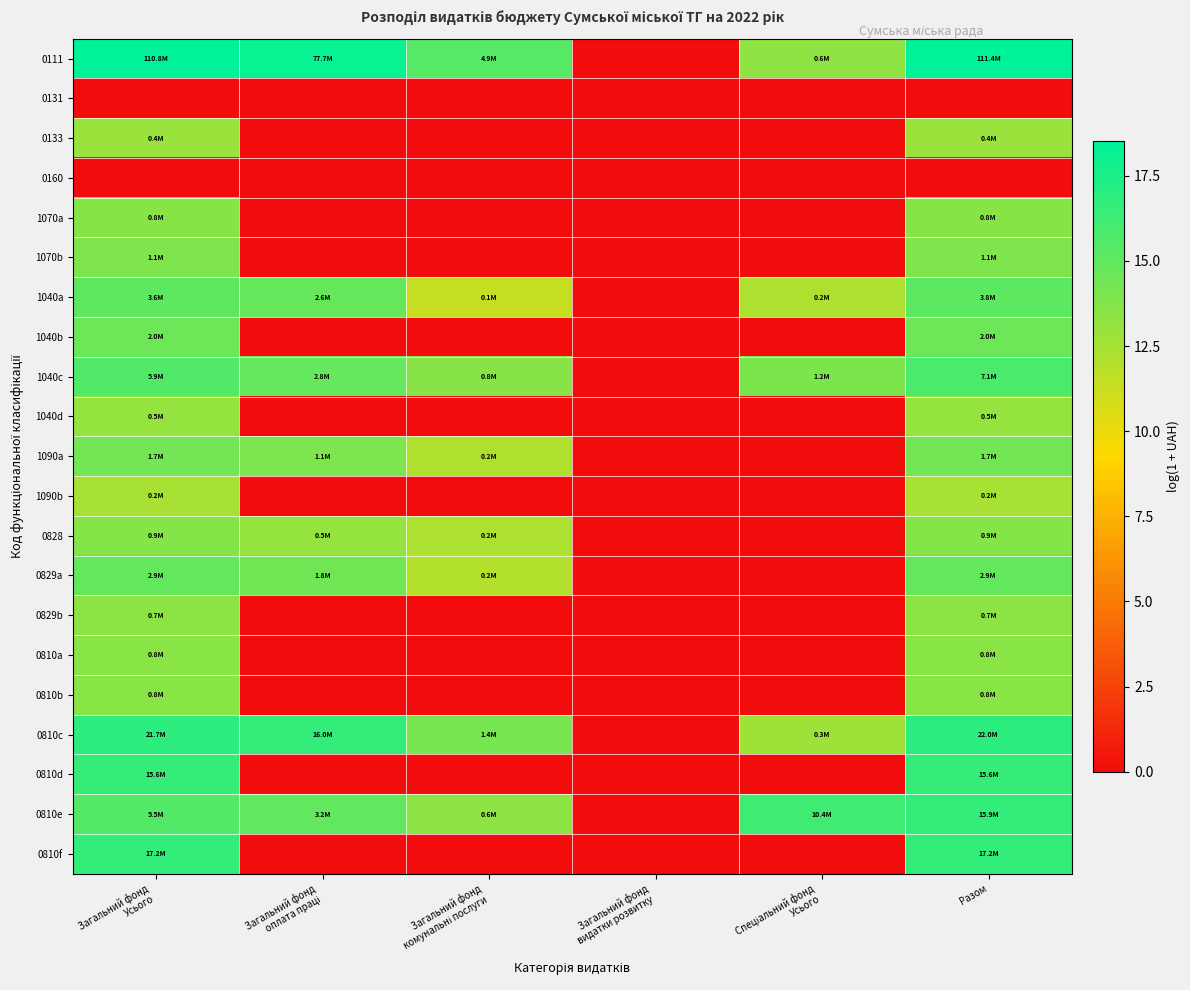

Reading left to right, list all the values displayed in this chart.

0111: Загальний фонд
Усього=18.5	Загальний фонд
оплата праці=18.2	Загальний фонд
комунальні послуги=15.4	Загальний фонд
видатки розвитку=0.0	Спеціальний фонд
Усього=13.3	Разом=18.5
0131: Загальний фонд
Усього=0.0	Загальний фонд
оплата праці=0.0	Загальний фонд
комунальні послуги=0.0	Загальний фонд
видатки розвитку=0.0	Спеціальний фонд
Усього=0.0	Разом=0.0
0133: Загальний фонд
Усього=12.9	Загальний фонд
оплата праці=0.0	Загальний фонд
комунальні послуги=0.0	Загальний фонд
видатки розвитку=0.0	Спеціальний фонд
Усього=0.0	Разом=12.9
0160: Загальний фонд
Усього=0.0	Загальний фонд
оплата праці=0.0	Загальний фонд
комунальні послуги=0.0	Загальний фонд
видатки розвитку=0.0	Спеціальний фонд
Усього=0.0	Разом=0.0
1070a: Загальний фонд
Усього=13.6	Загальний фонд
оплата праці=0.0	Загальний фонд
комунальні послуги=0.0	Загальний фонд
видатки розвитку=0.0	Спеціальний фонд
Усього=0.0	Разом=13.6
1070b: Загальний фонд
Усього=13.9	Загальний фонд
оплата праці=0.0	Загальний фонд
комунальні послуги=0.0	Загальний фонд
видатки розвитку=0.0	Спеціальний фонд
Усього=0.0	Разом=13.9
1040a: Загальний фонд
Усього=15.1	Загальний фонд
оплата праці=14.8	Загальний фонд
комунальні послуги=11.3	Загальний фонд
видатки розвитку=0.0	Спеціальний фонд
Усього=12.2	Разом=15.1
1040b: Загальний фонд
Усього=14.5	Загальний фонд
оплата праці=0.0	Загальний фонд
комунальні послуги=0.0	Загальний фонд
видатки розвитку=0.0	Спеціальний фонд
Усього=0.0	Разом=14.5
1040c: Загальний фонд
Усього=15.6	Загальний фонд
оплата праці=14.8	Загальний фонд
комунальні послуги=13.6	Загальний фонд
видатки розвитку=0.0	Спеціальний фонд
Усього=14.0	Разом=15.8
1040d: Загальний фонд
Усього=13.1	Загальний фонд
оплата праці=0.0	Загальний фонд
комунальні послуги=0.0	Загальний фонд
видатки розвитку=0.0	Спеціальний фонд
Усього=0.0	Разом=13.1
1090a: Загальний фонд
Усього=14.4	Загальний фонд
оплата праці=14.0	Загальний фонд
комунальні послуги=12.2	Загальний фонд
видатки розвитку=0.0	Спеціальний фонд
Усього=0.0	Разом=14.4
1090b: Загальний фонд
Усього=12.4	Загальний фонд
оплата праці=0.0	Загальний фонд
комунальні послуги=0.0	Загальний фонд
видатки розвитку=0.0	Спеціальний фонд
Усього=0.0	Разом=12.4
0828: Загальний фонд
Усього=13.7	Загальний фонд
оплата праці=13.1	Загальний фонд
комунальні послуги=12.2	Загальний фонд
видатки розвитку=0.0	Спеціальний фонд
Усього=0.0	Разом=13.7
0829a: Загальний фонд
Усього=14.9	Загальний фонд
оплата праці=14.4	Загальний фонд
комунальні послуги=12.0	Загальний фонд
видатки розвитку=0.0	Спеціальний фонд
Усього=0.0	Разом=14.9
0829b: Загальний фонд
Усього=13.4	Загальний фонд
оплата праці=0.0	Загальний фонд
комунальні послуги=0.0	Загальний фонд
видатки розвитку=0.0	Спеціальний фонд
Усього=0.0	Разом=13.4
0810a: Загальний фонд
Усього=13.5	Загальний фонд
оплата праці=0.0	Загальний фонд
комунальні послуги=0.0	Загальний фонд
видатки розвитку=0.0	Спеціальний фонд
Усього=0.0	Разом=13.5
0810b: Загальний фонд
Усього=13.5	Загальний фонд
оплата праці=0.0	Загальний фонд
комунальні послуги=0.0	Загальний фонд
видатки розвитку=0.0	Спеціальний фонд
Усього=0.0	Разом=13.5
0810c: Загальний фонд
Усього=16.9	Загальний фонд
оплата праці=16.6	Загальний фонд
комунальні послуги=14.2	Загальний фонд
видатки розвитку=0.0	Спеціальний фонд
Усього=12.8	Разом=16.9
0810d: Загальний фонд
Усього=16.6	Загальний фонд
оплата праці=0.0	Загальний фонд
комунальні послуги=0.0	Загальний фонд
видатки розвитку=0.0	Спеціальний фонд
Усього=0.0	Разом=16.6
0810e: Загальний фонд
Усього=15.5	Загальний фонд
оплата праці=15.0	Загальний фонд
комунальні послуги=13.4	Загальний фонд
видатки розвитку=0.0	Спеціальний фонд
Усього=16.2	Разом=16.6
0810f: Загальний фонд
Усього=16.7	Загальний фонд
оплата праці=0.0	Загальний фонд
комунальні послуги=0.0	Загальний фонд
видатки розвитку=0.0	Спеціальний фонд
Усього=0.0	Разом=16.7